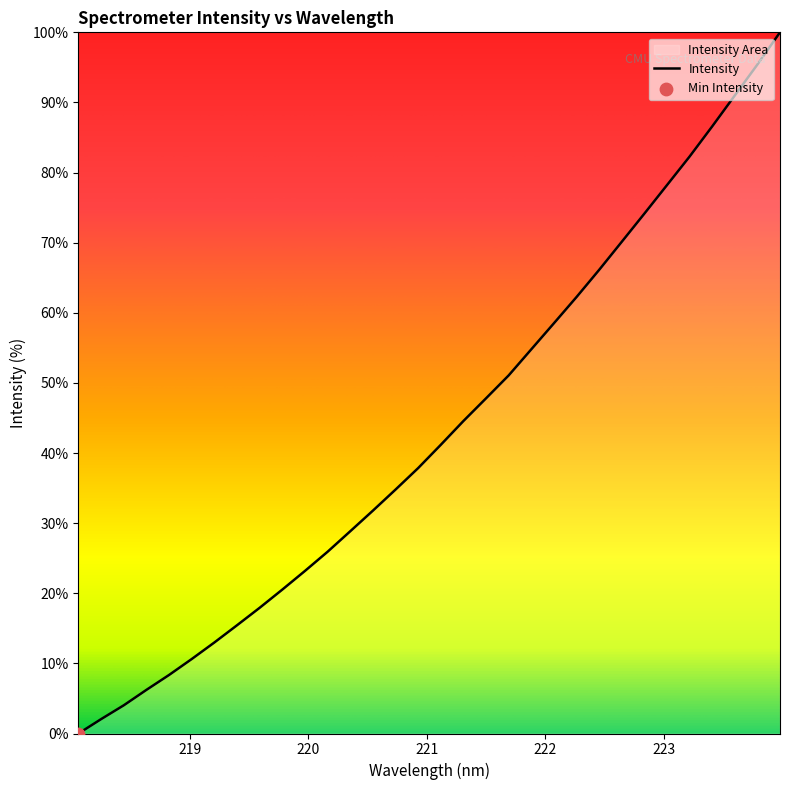

What is the maximum value shown in the chart?

100.0